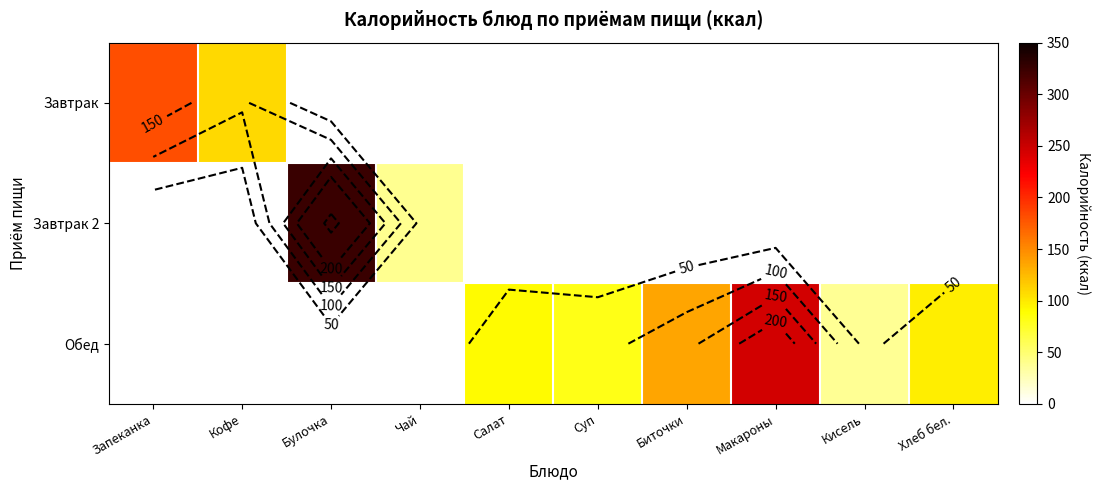

Rank the categories by Завтрак value from lowest to highest.

Булочка, Чай, Салат, Суп, Биточки, Макароны, Кисель, Хлеб бел., Кофе, Запеканка